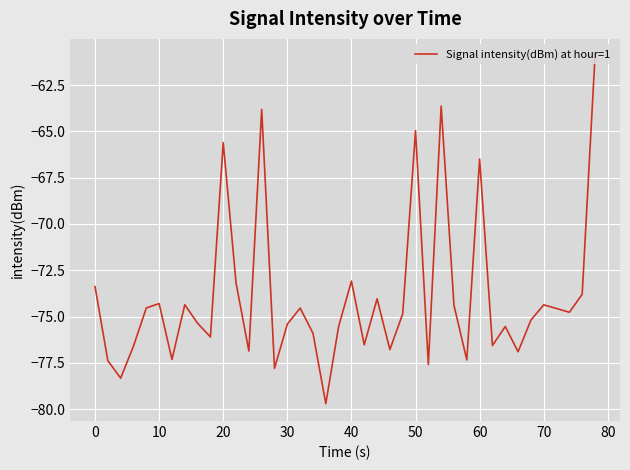

Does the chart have visible grid lines?

Yes